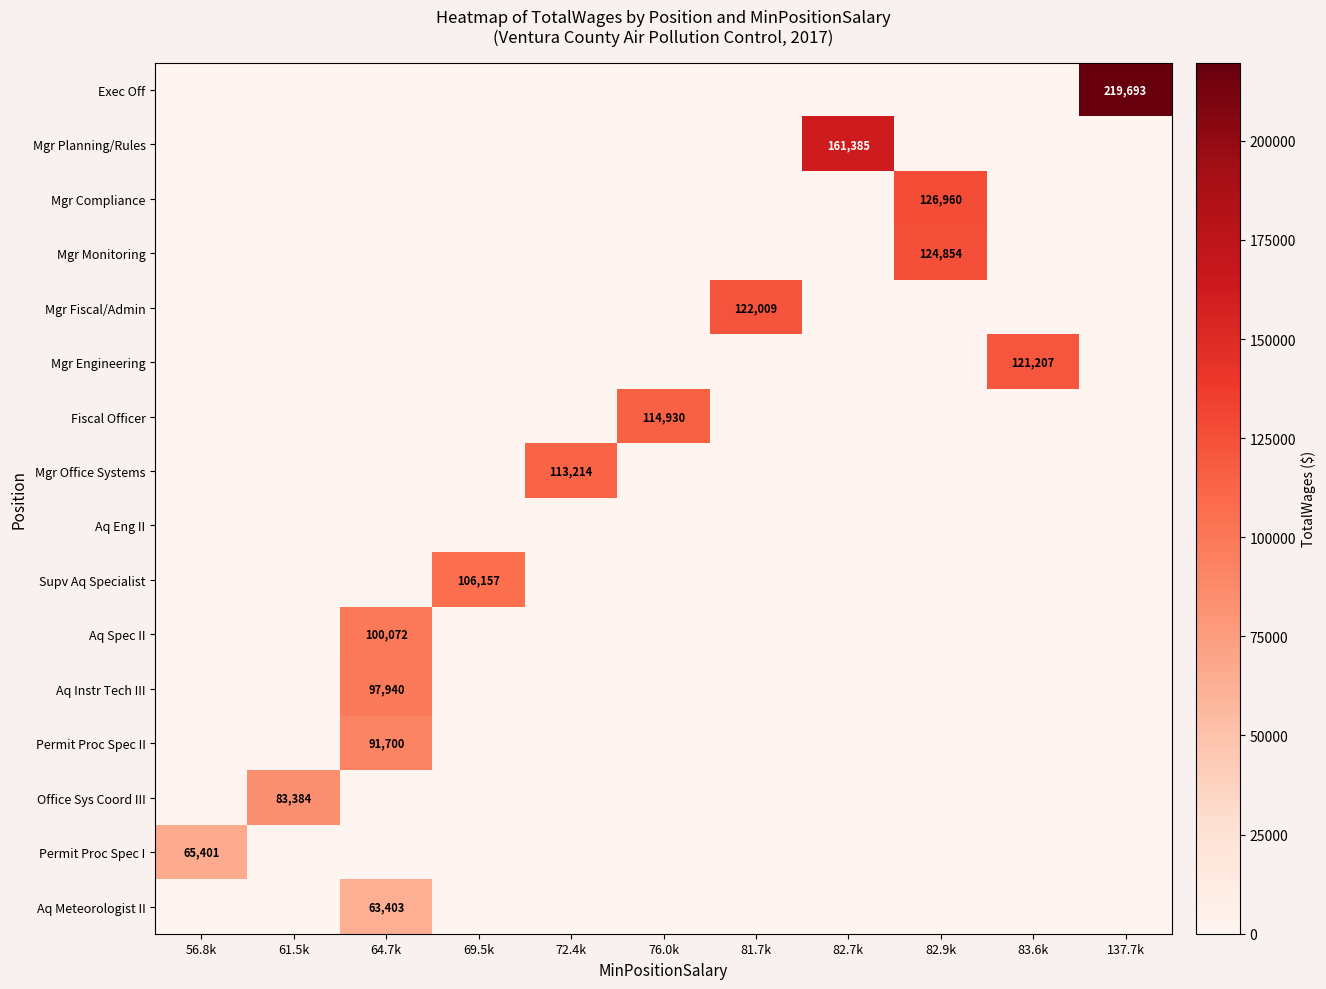

How many data points does each series have?

11